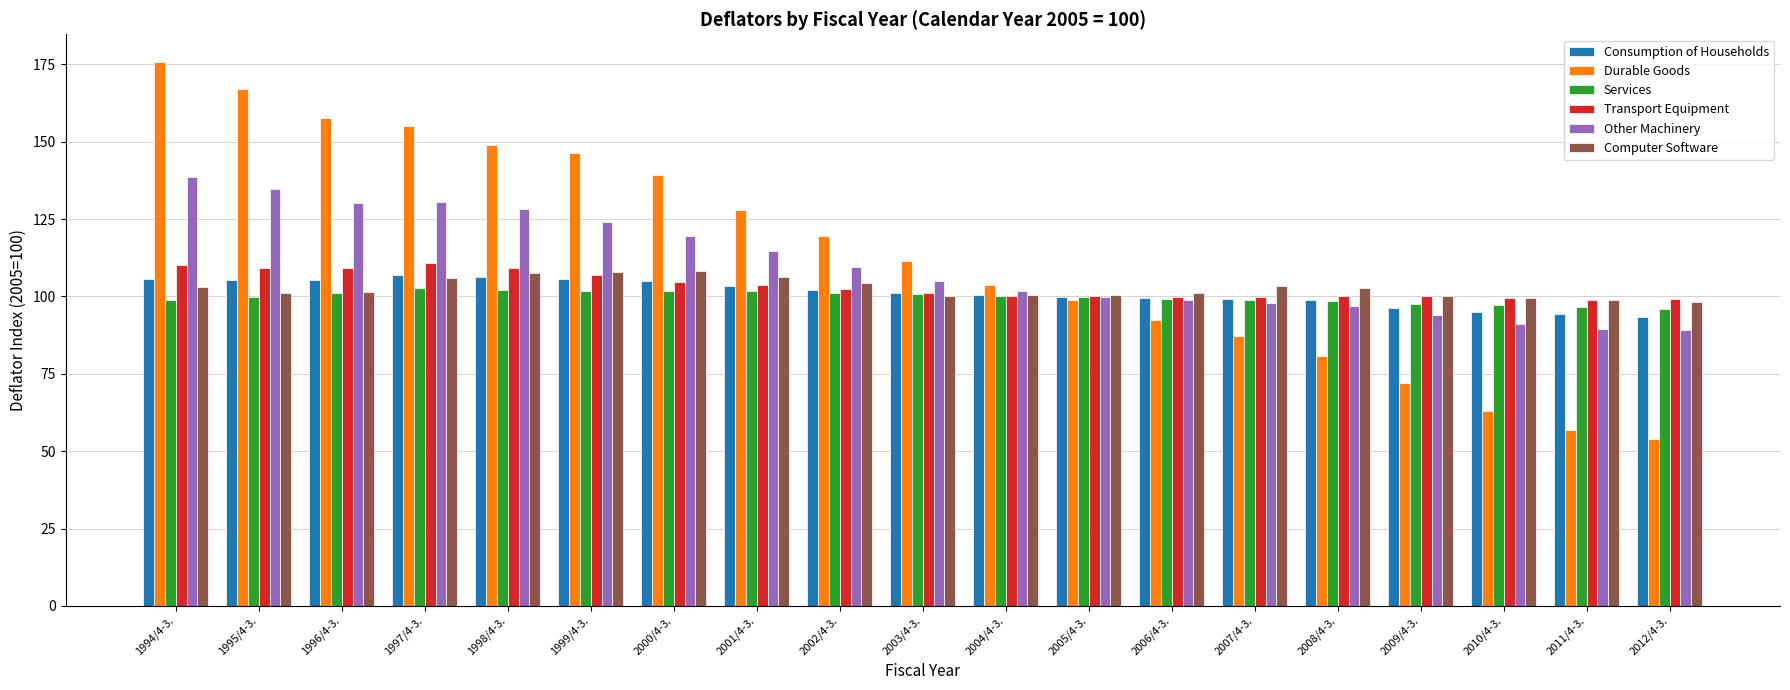

What is the highest value of the Durable Goods series?

175.9